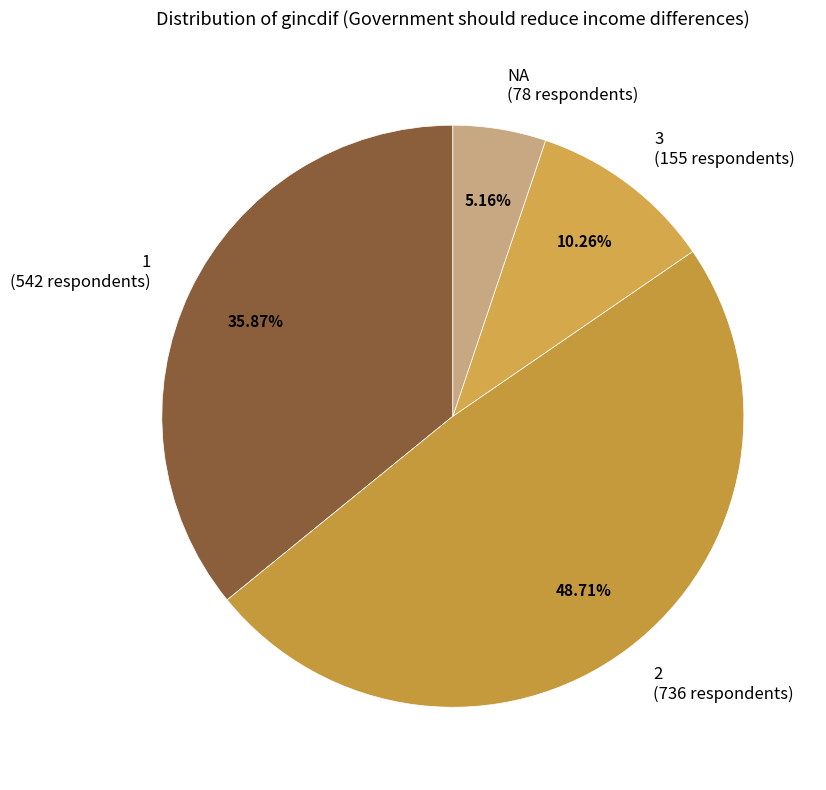

Between 1 (542 respondents) and NA (78 respondents), which is larger?

1 (542 respondents)